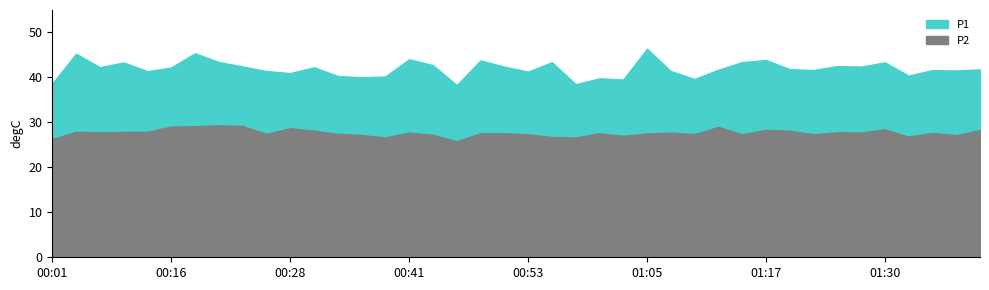

What are all the series names shown in the legend?

P1, P2